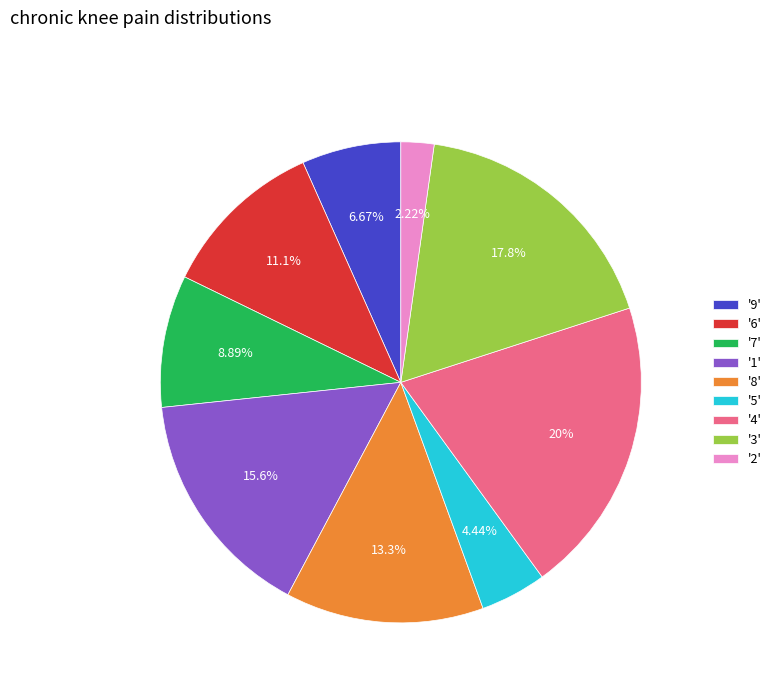

Approximately how many times larger is the value at '1' compared to '6'?

1.4